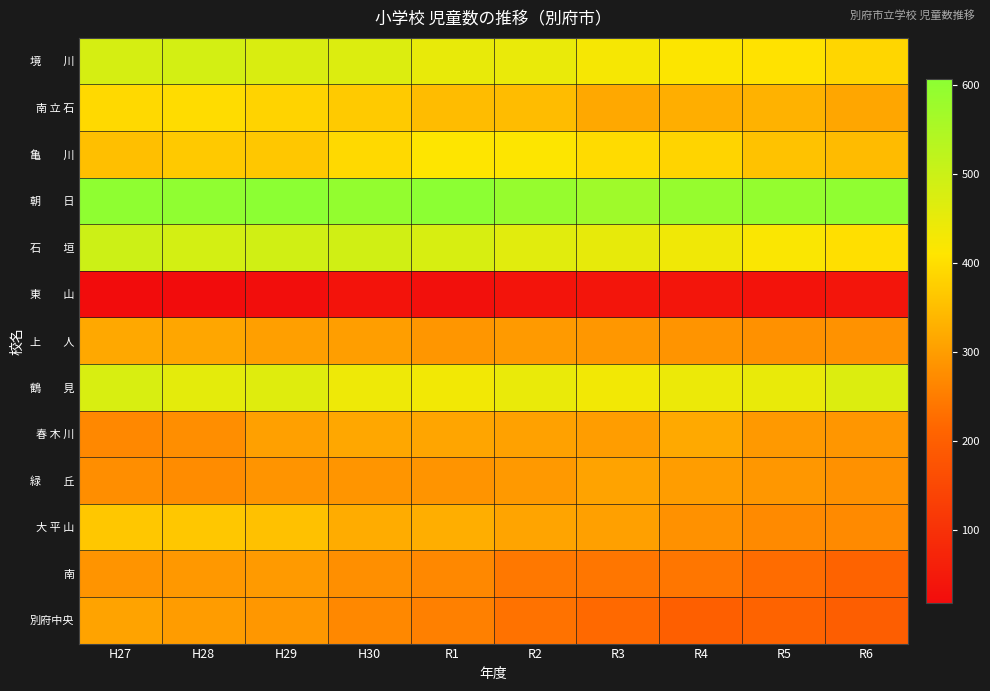

Rank the series by their maximum value, from highest to lowest.

朝 日, 石 垣, 境 川, 鶴 見, 亀 川, 南 立 石, 大 平 山, 春 木 川, 上 人, 緑 丘, 別府中央, 南, 東 山